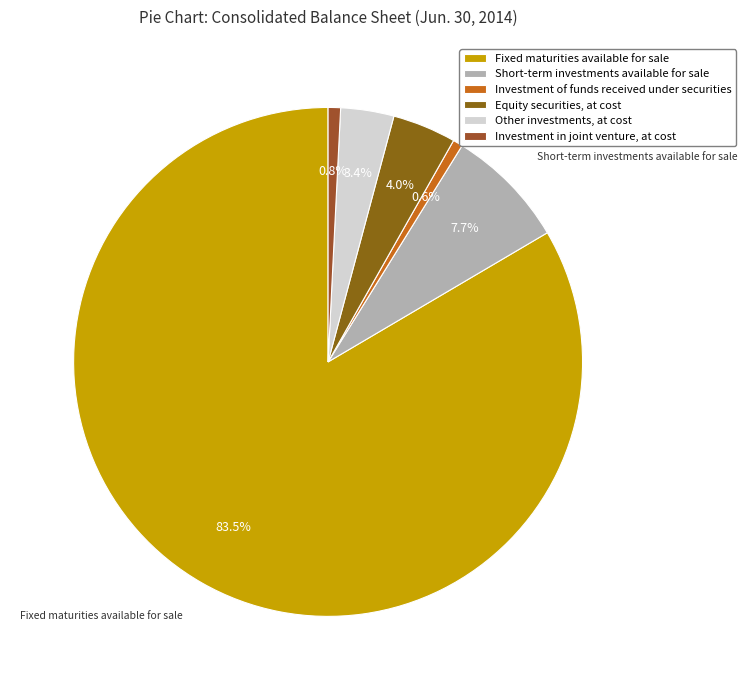

Is it true that Other investments, at cost is 1% of the pie?

False